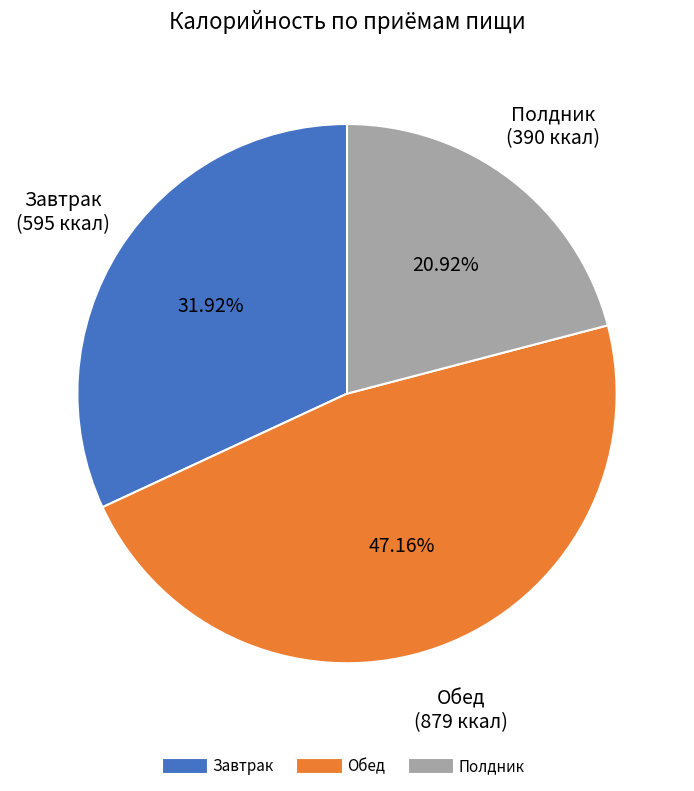

Is there a majority slice in this chart?

No